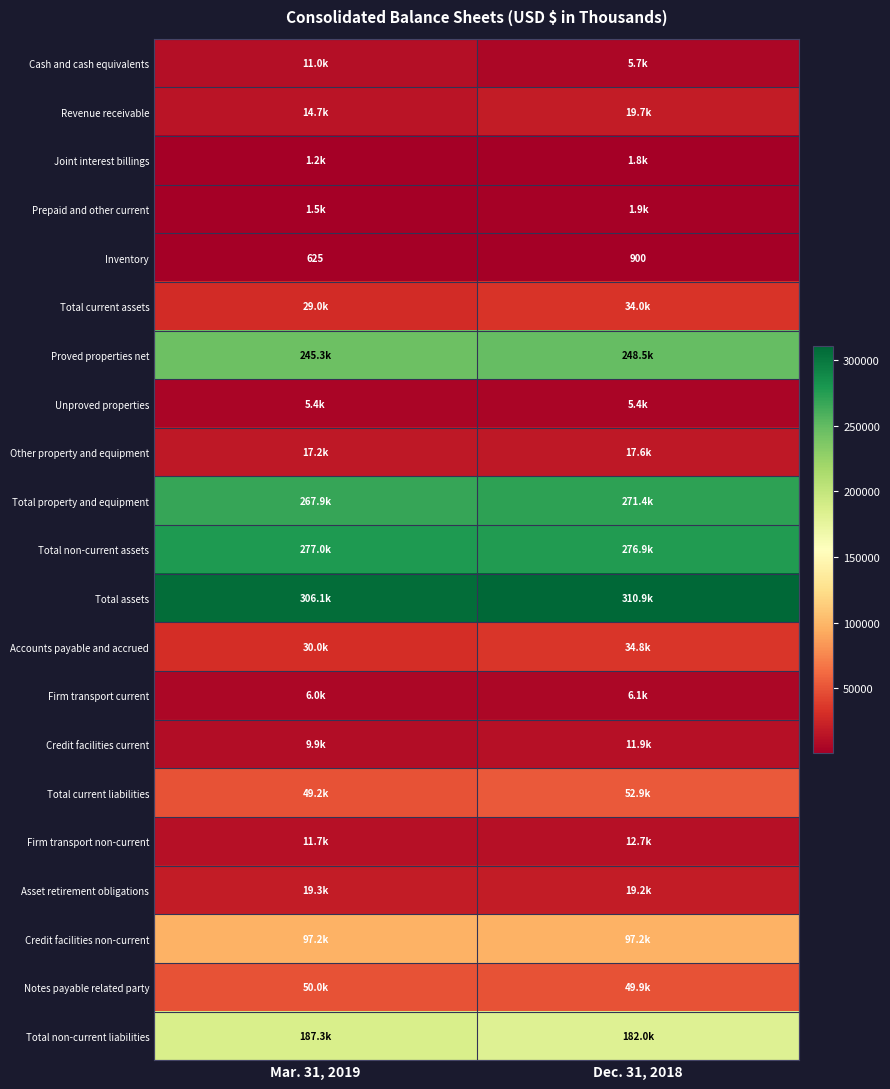

At which label is Inventory closest to 762?

Mar. 31, 2019